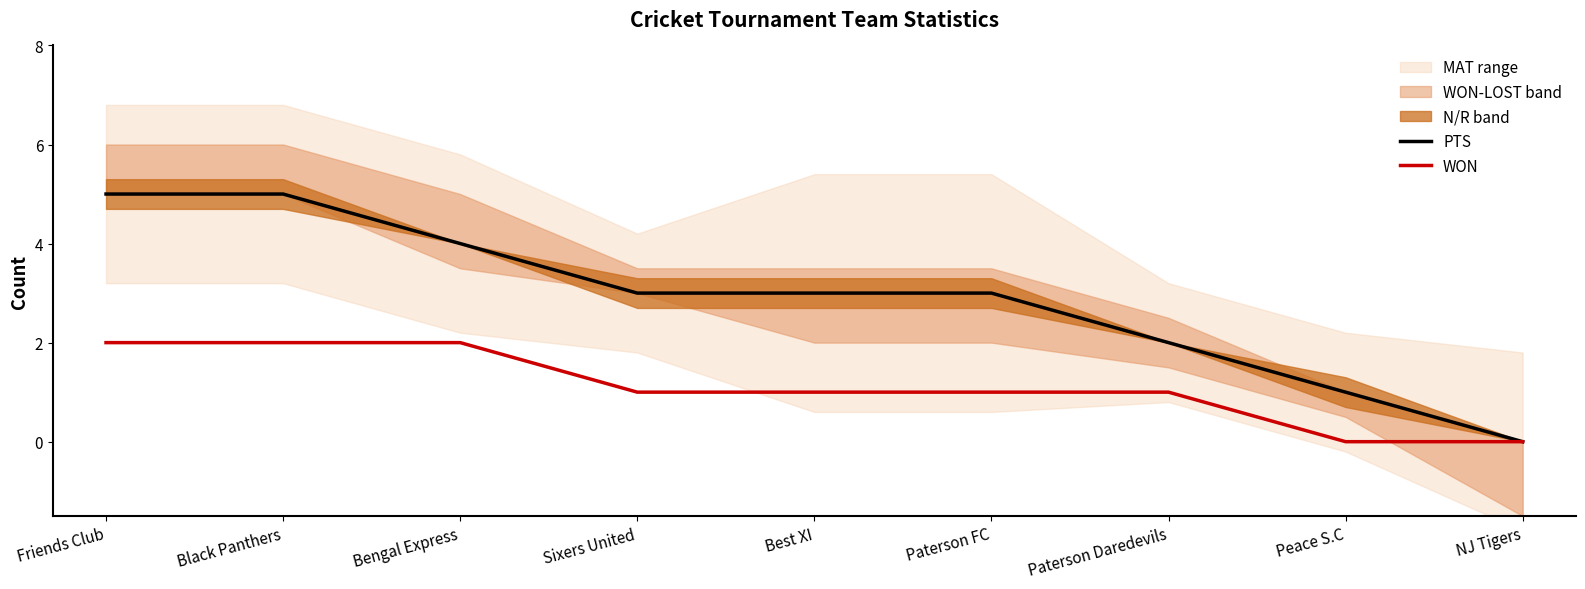

At which label does WON first exceed 1?

Friends Club